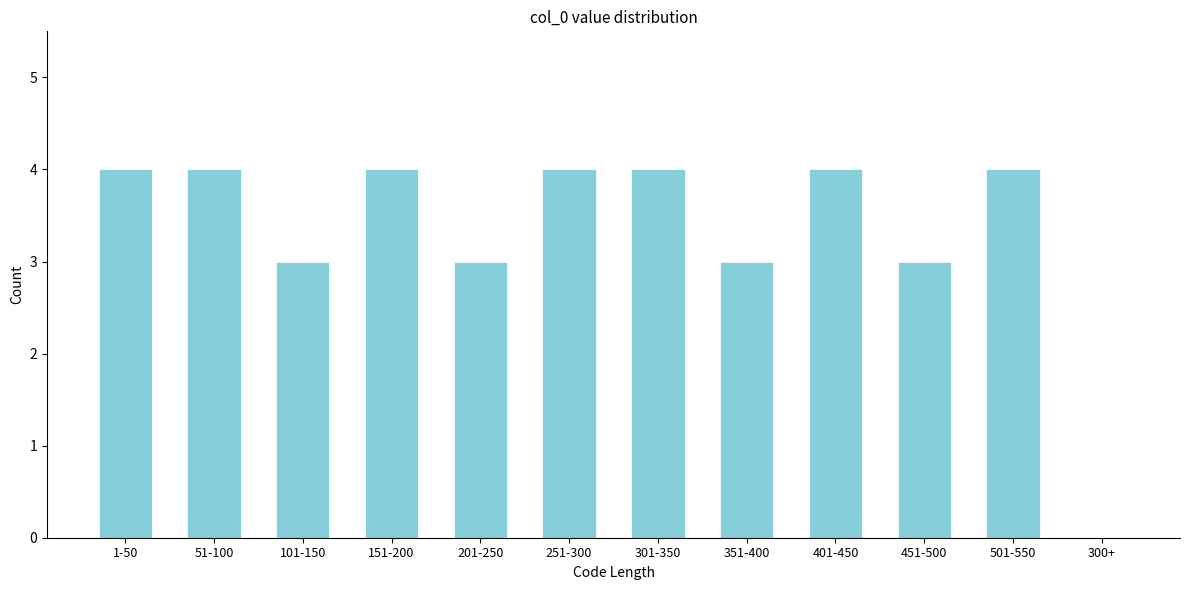

Reading left to right, extract all data points from this chart.

1-50=4	51-100=4	101-150=3	151-200=4	201-250=3	251-300=4	301-350=4	351-400=3	401-450=4	451-500=3	501-550=4	300+=0